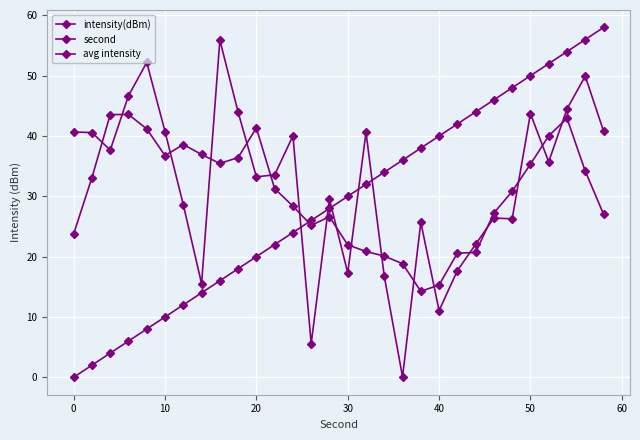

Does the chart have visible grid lines?

Yes